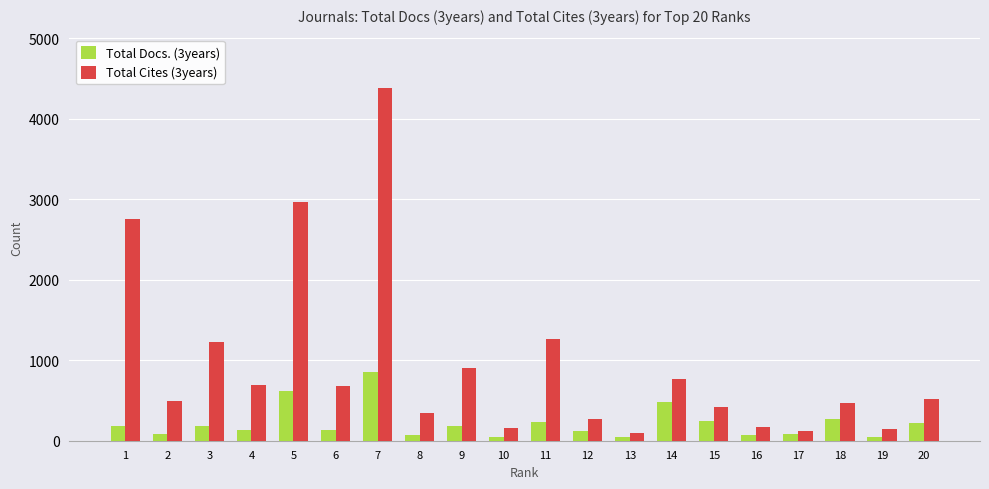

List the series in order of their overall mean, highest first.

Total Cites (3years), Total Docs. (3years)